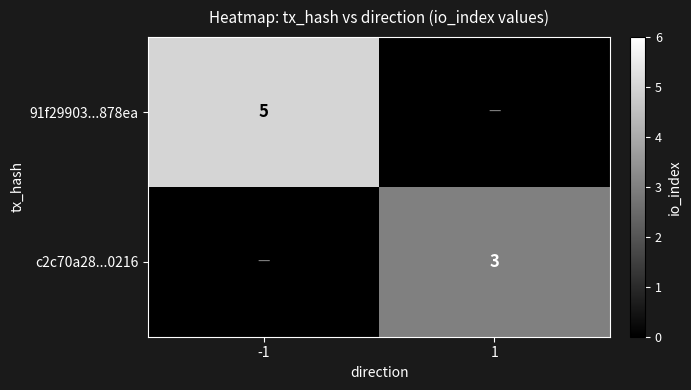

Is the value of c2c70a28...0216 at 1 greater than the value of 91f29903...878ea at -1?

No